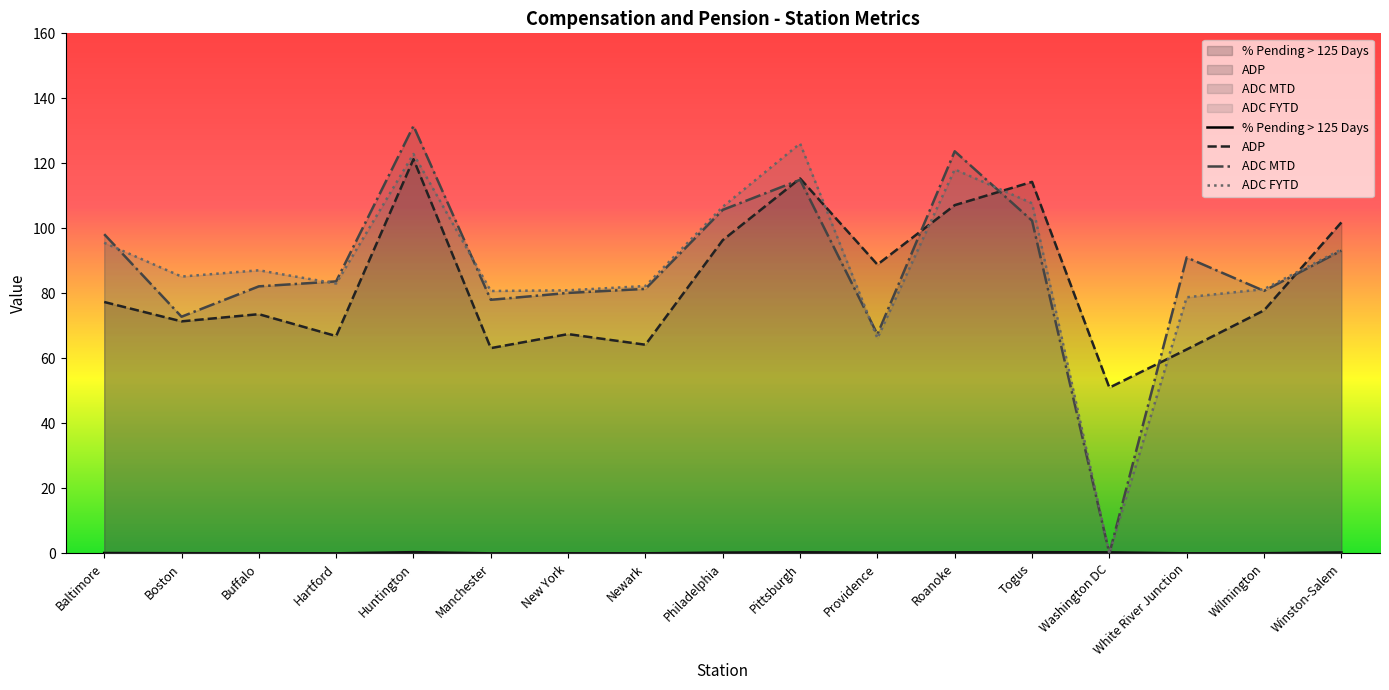

How many intersections are there between % Pending > 125 Days and ADC FYTD?

2